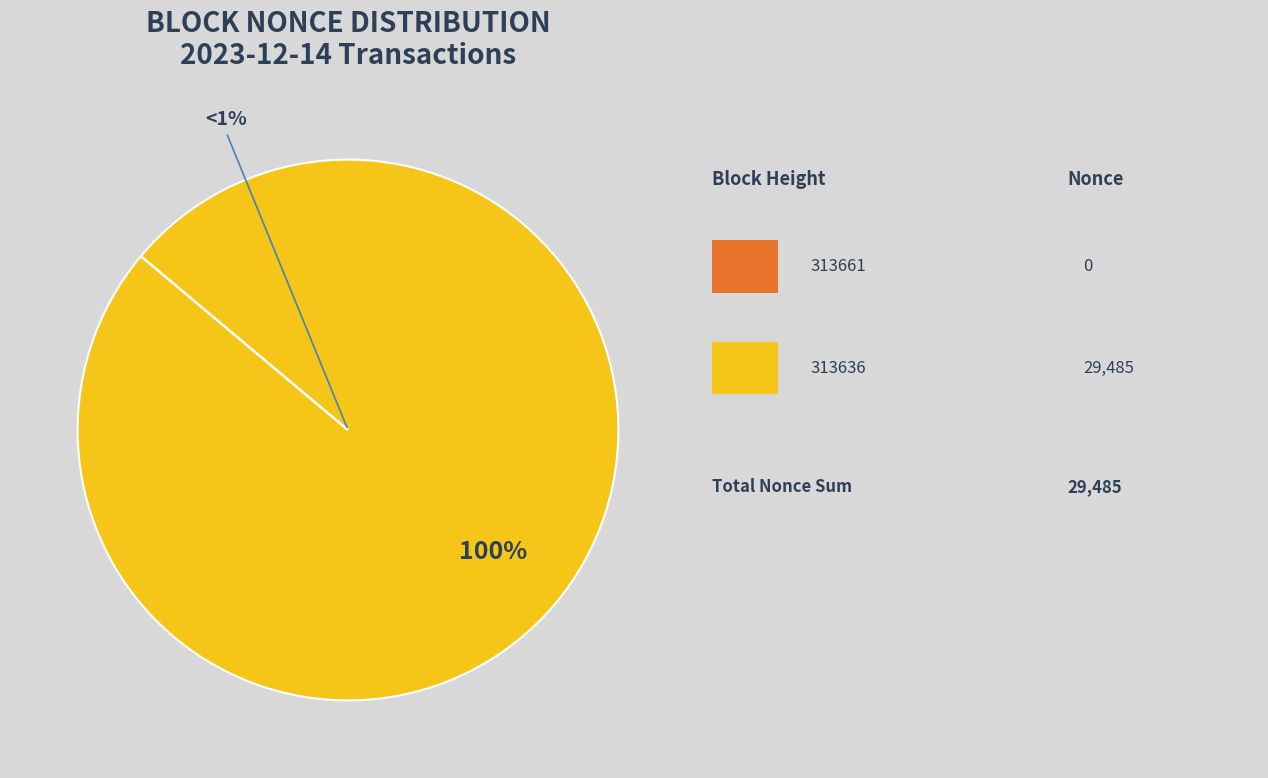

Which has a higher value, 313661 or 313636?

313636